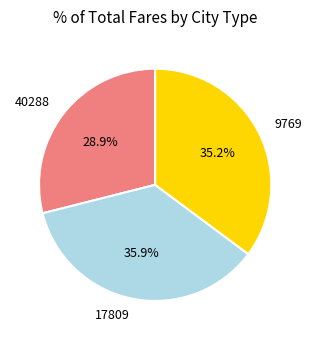

Is there a majority slice in this chart?

No